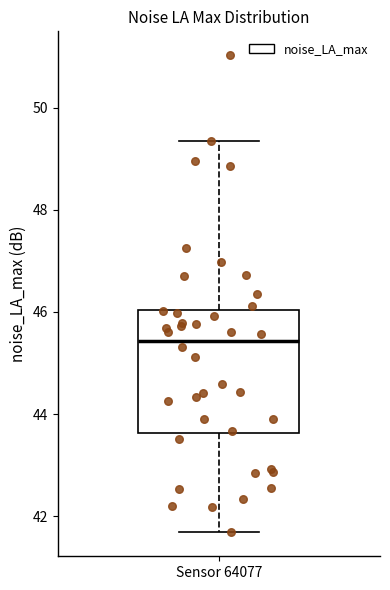

Read this box plot against the y-axis: the position of the median line, the range covered by the box, and the ends of both whiskers. The values are not printed on the chart, so give them approximately, as read against the axis.

median 45.4, box 43.6 to 46.0, whiskers 41.6 to 49.4